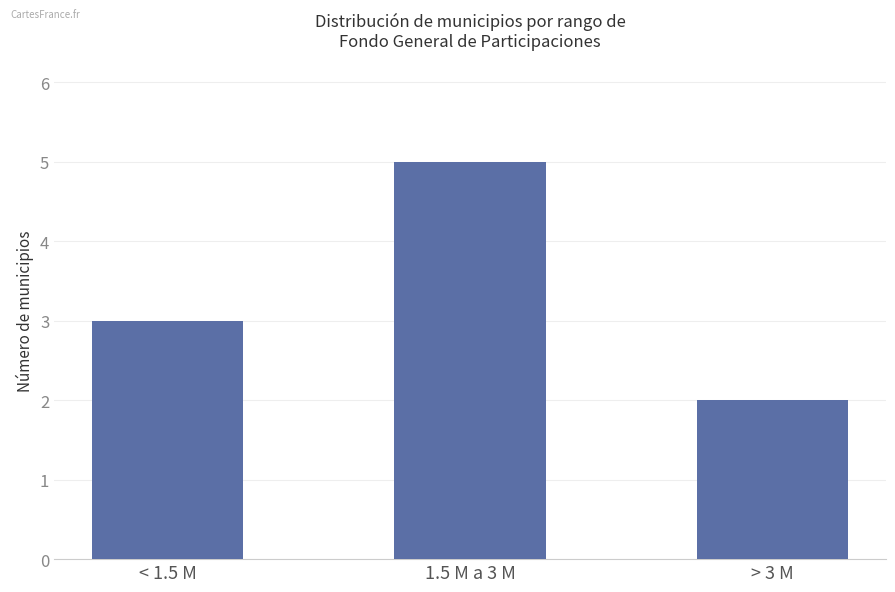

At which category does the chart reach its peak across all series?

1.5 M a 3 M